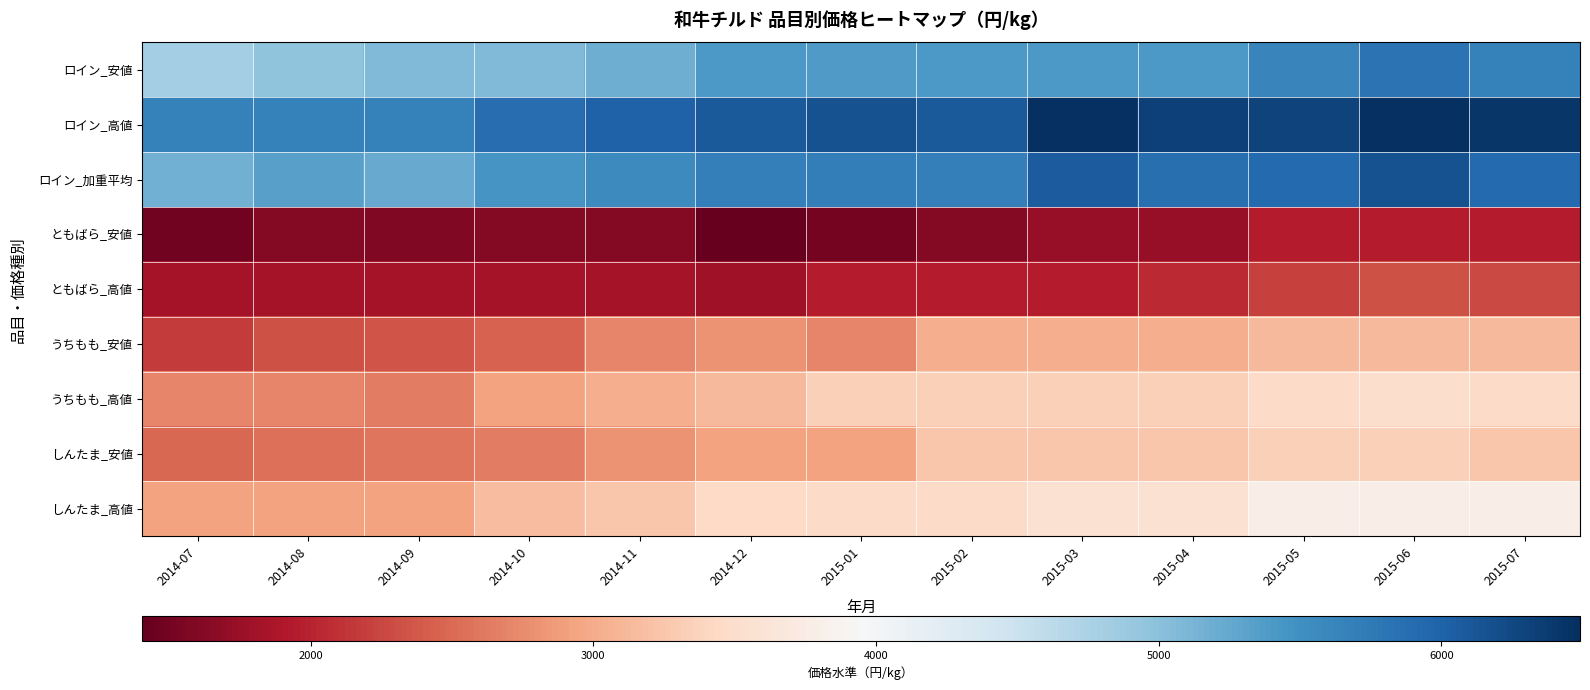

What is the spread (max minus min) of values at 2015-03?

4762.8